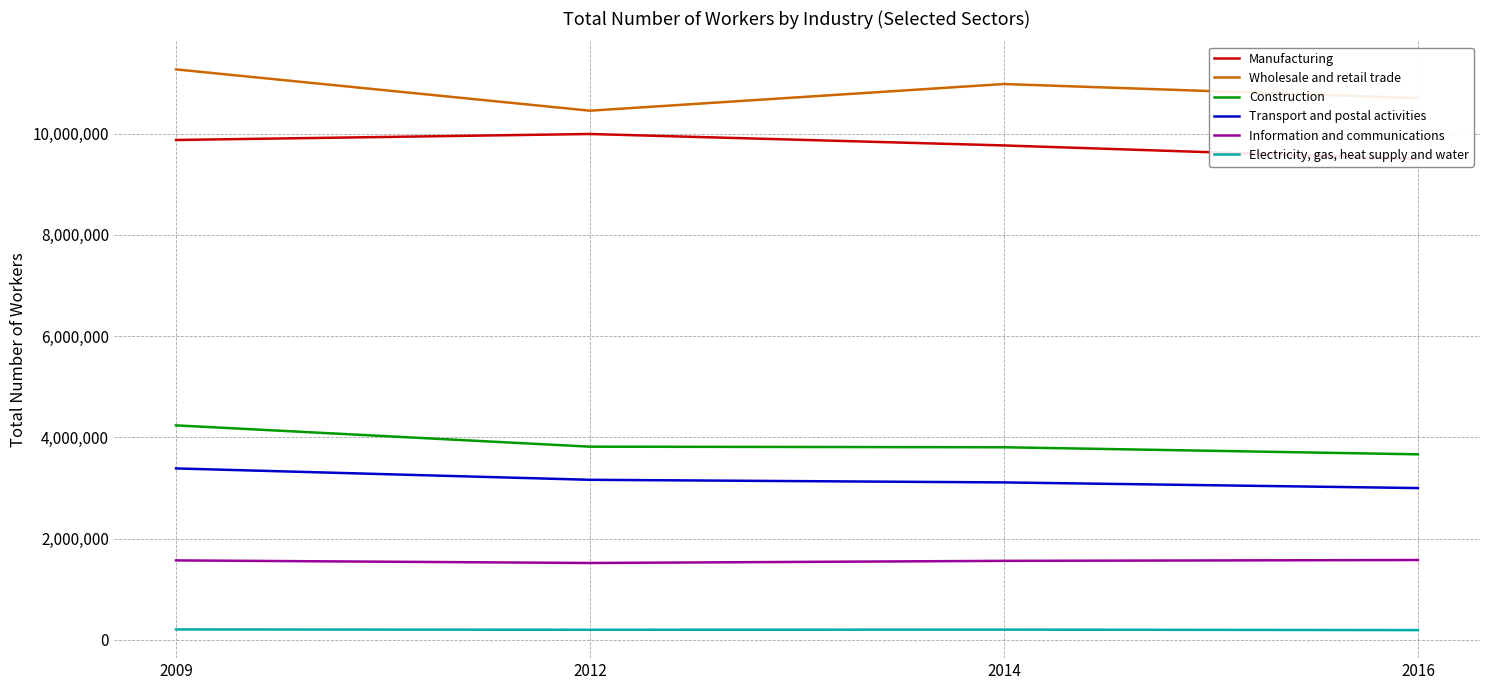

True or false: Electricity, gas, heat supply and water has a value of 41258 at 2009.

False